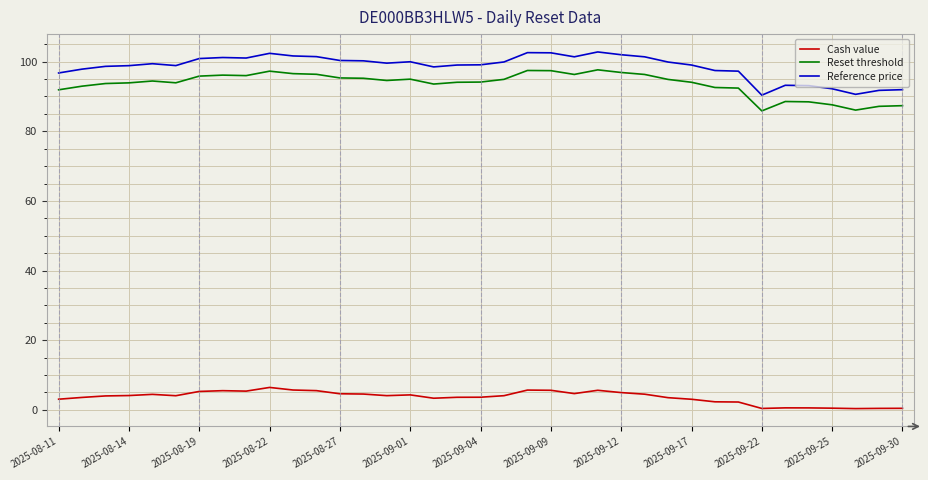

What is the minimum value for Reset threshold?

85.9